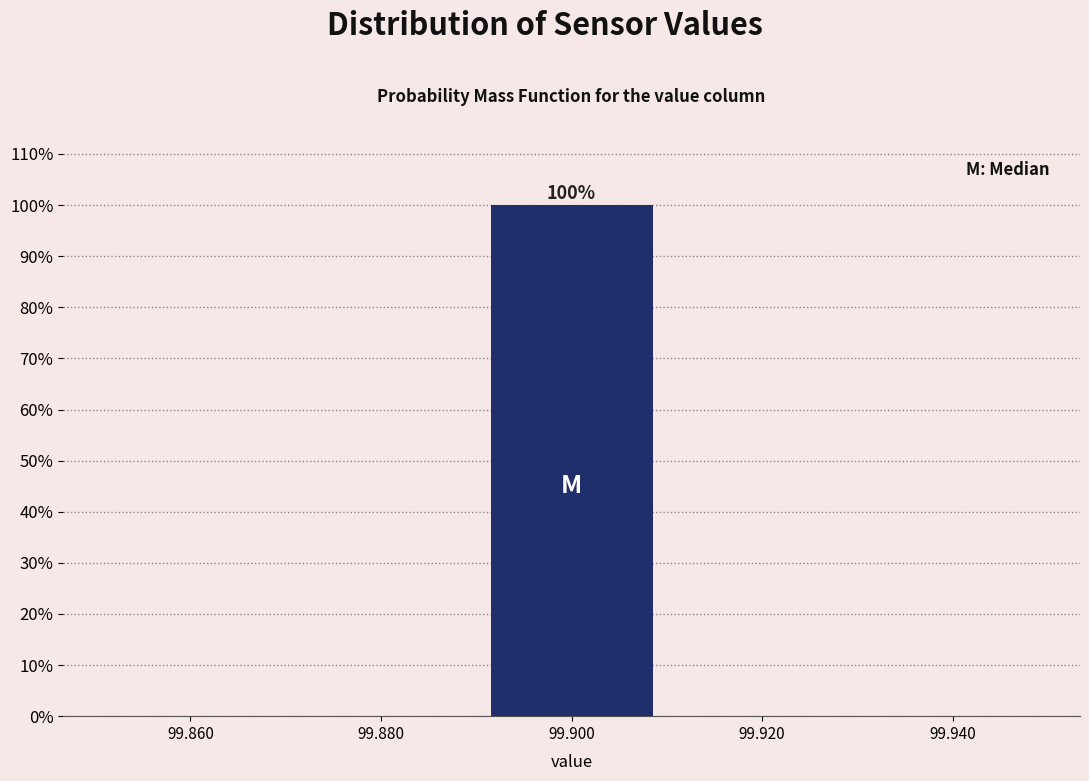

Over which range of the x-axis is the bar tallest?

99.89 to 99.91